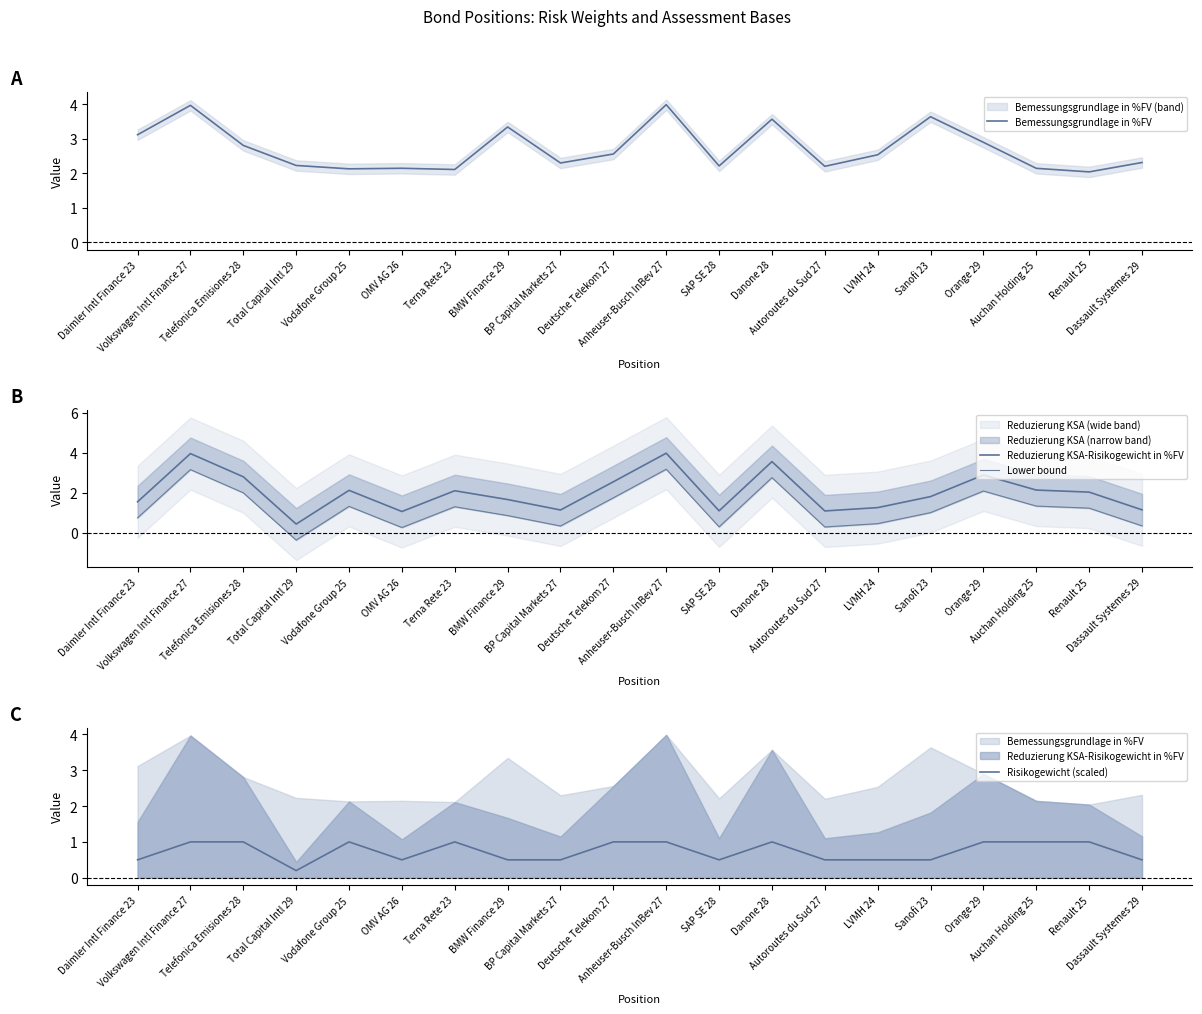

Which series changed the most between OMV AG 26 and Renault 25?

Reduzierung KSA-Risikogewicht in %FV